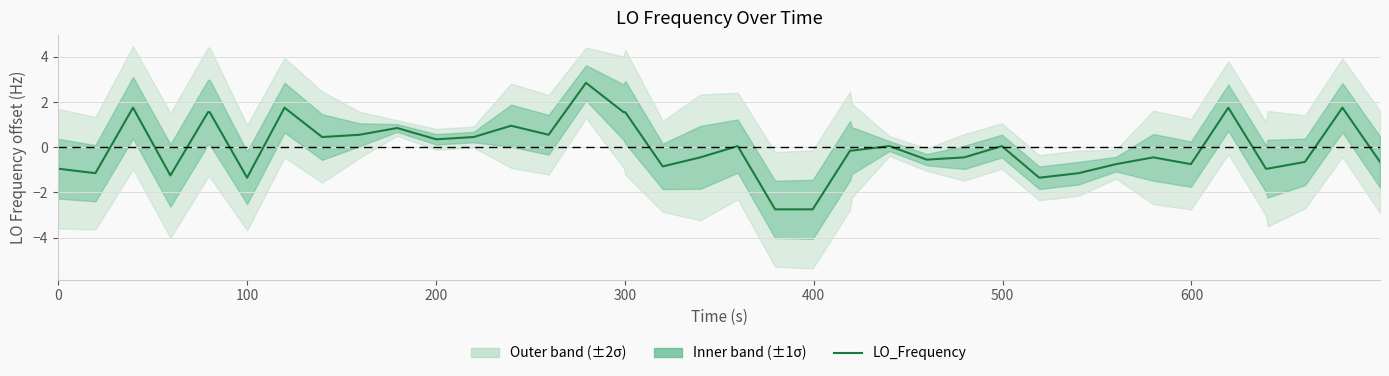

Does the chart display data point markers on the line(s)?

No